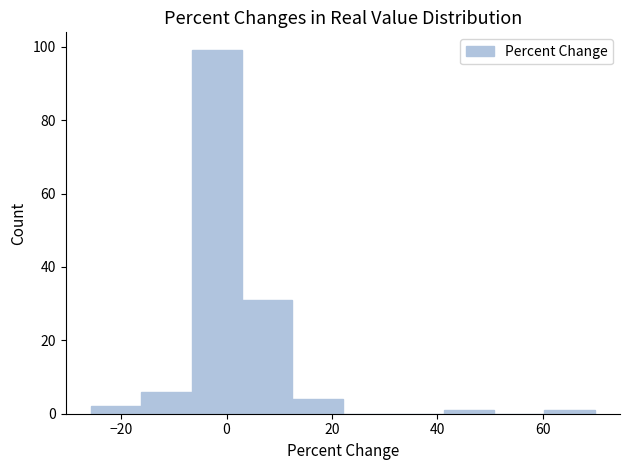

How tall is the bar that spans -6 to 2 on the x-axis? Neither the bar edges nor the heights are printed on the chart, so give them approximately, as read against the axes.

100